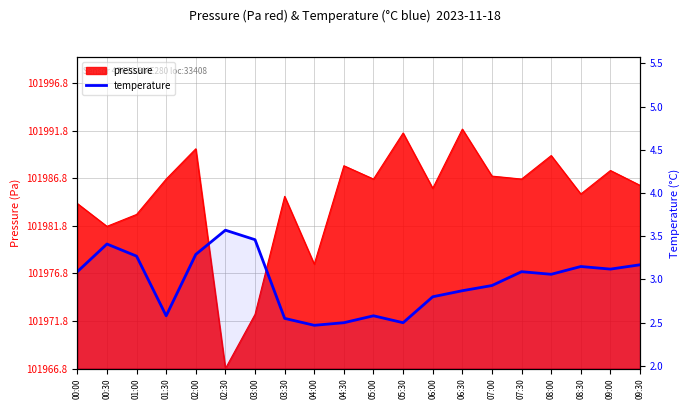

Which label corresponds to the smallest value in the chart?

04:00